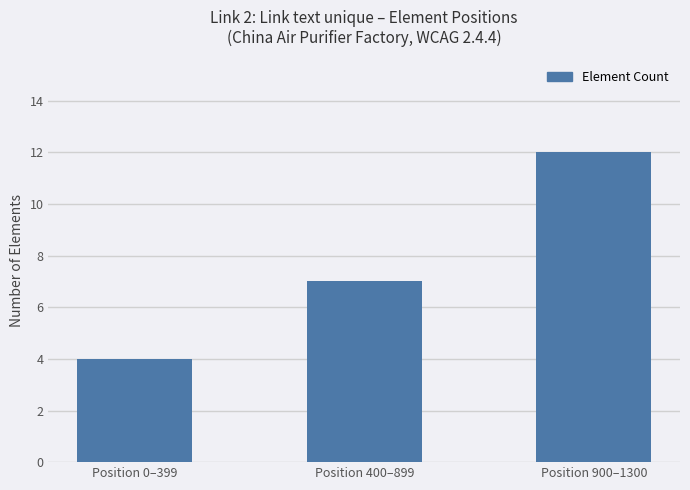

What position from the left is Position 0–399?

1